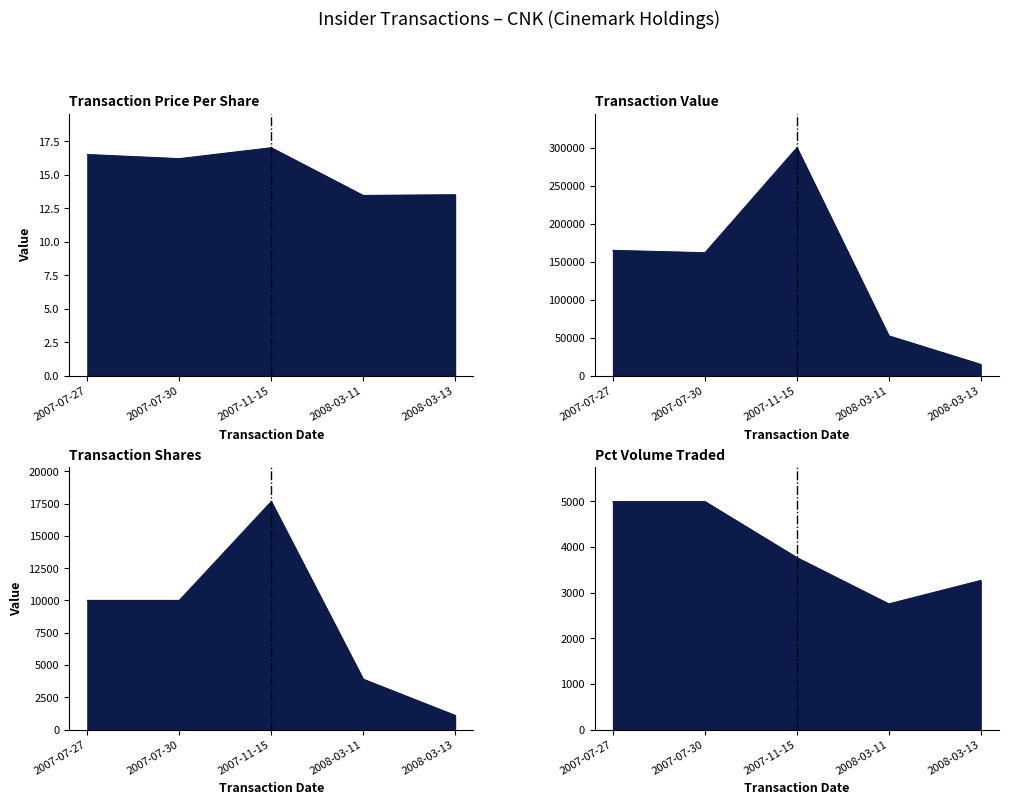

Is it true that transactionPricePerShare equals 9.2 at 2008-03-13?

False